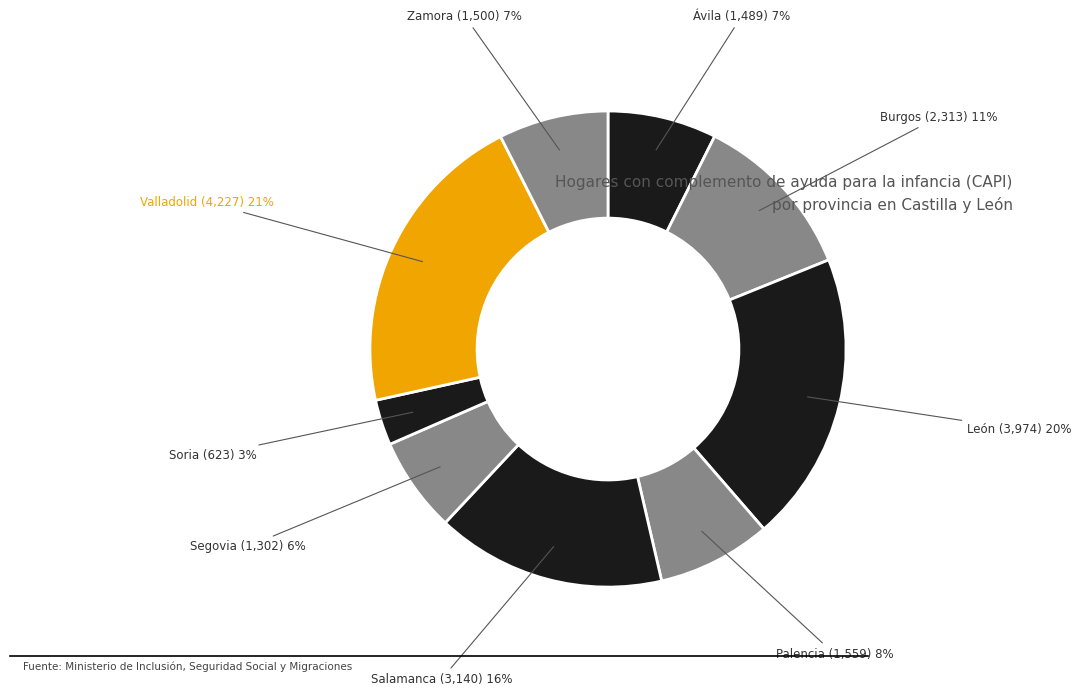

To the nearest percent, what portion does Segovia represent?

6%